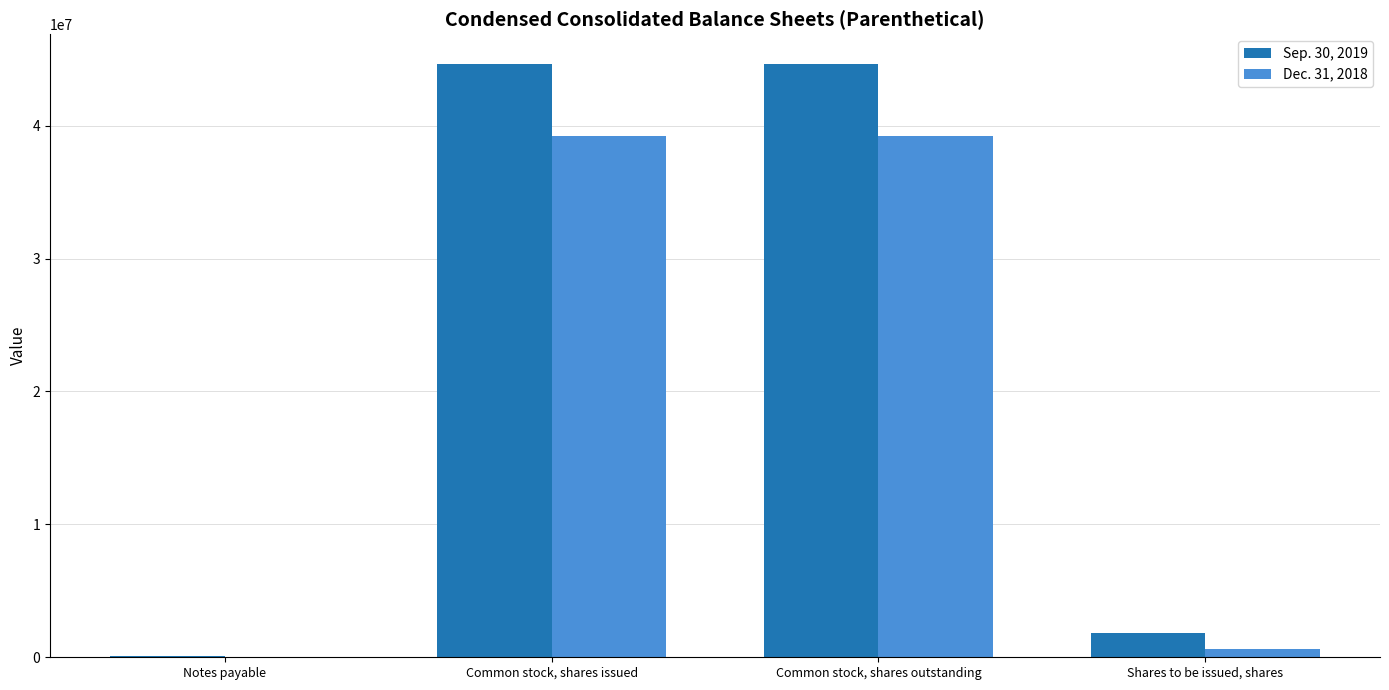

The value of Sep. 30, 2019 at Common stock, shares issued is 44646255. True or false?

True